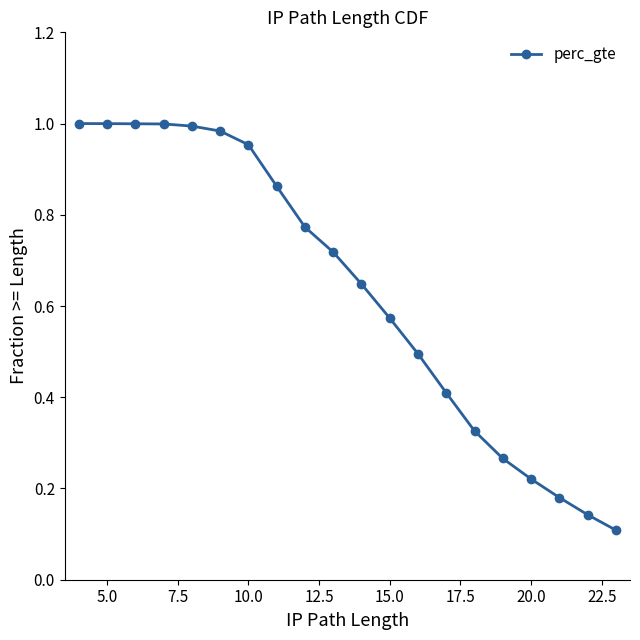

How many categories are shown in the chart?

20